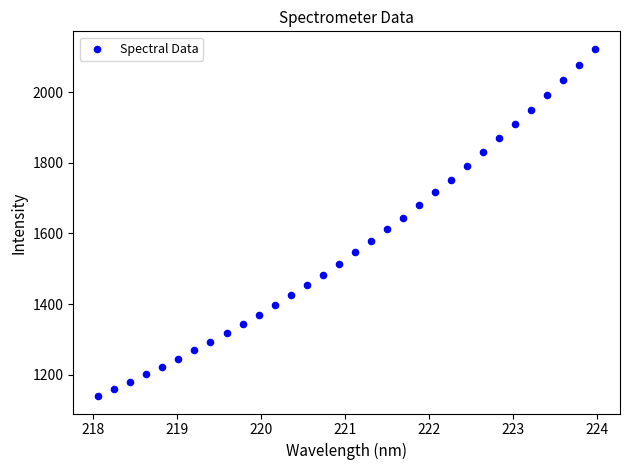

What is the range of X values (max minus min)?

5.9